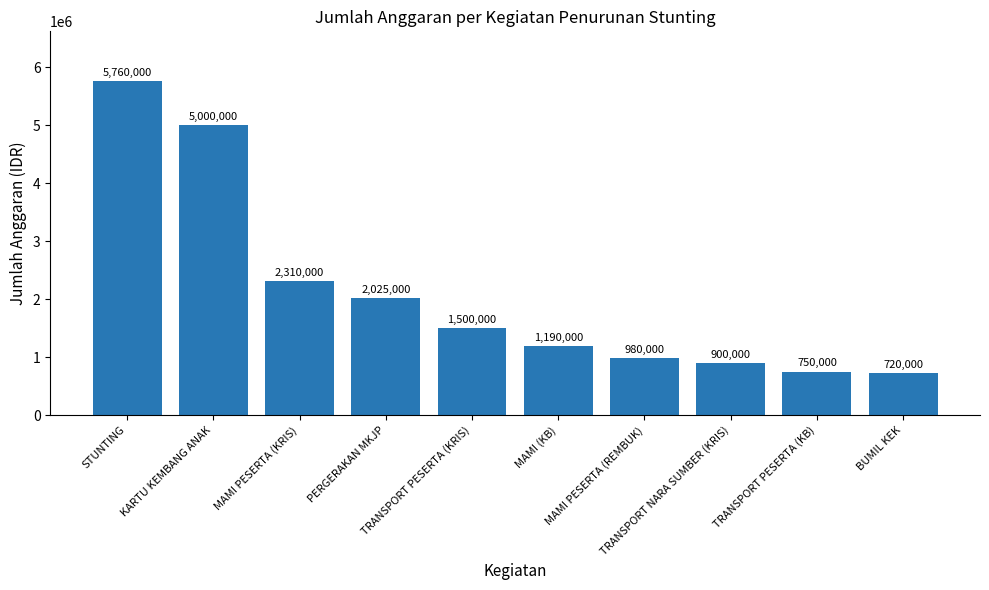

Reading right to left, what are all the values shown in this chart?

BUMIL KEK=720000	TRANSPORT PESERTA (KB)=750000	TRANSPORT NARA SUMBER (KRIS)=900000	MAMI PESERTA (REMBUK)=980000	MAMI (KB)=1190000	TRANSPORT PESERTA (KRIS)=1500000	PERGERAKAN MKJP=2025000	MAMI PESERTA (KRIS)=2310000	KARTU KEMBANG ANAK=5000000	STUNTING=5760000